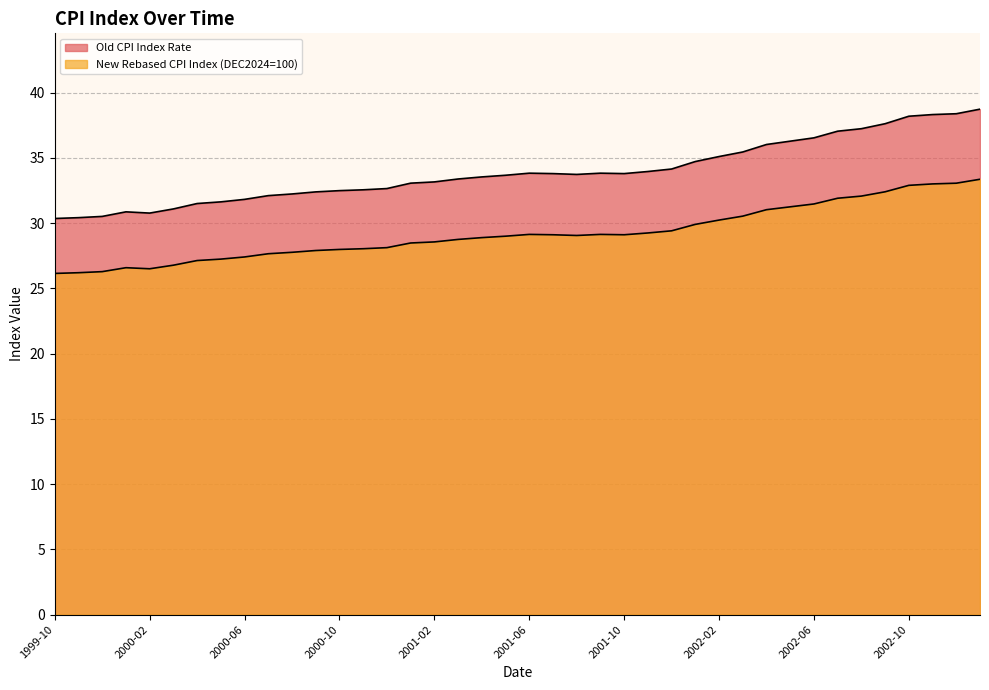

True or false: New Rebased CPI Index (DEC2024=100) and Old CPI Index Rate intersect in this chart.

False